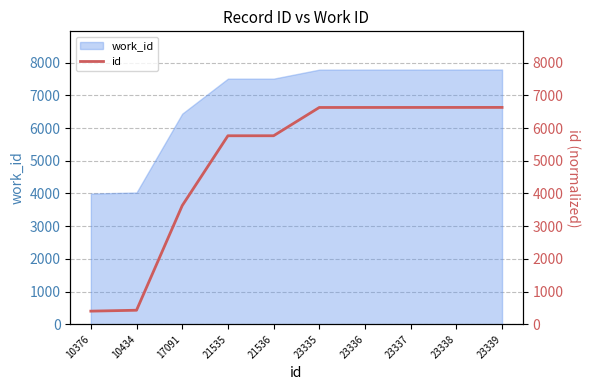

True or false: there are more than 1 points higher than both neighbors.

False